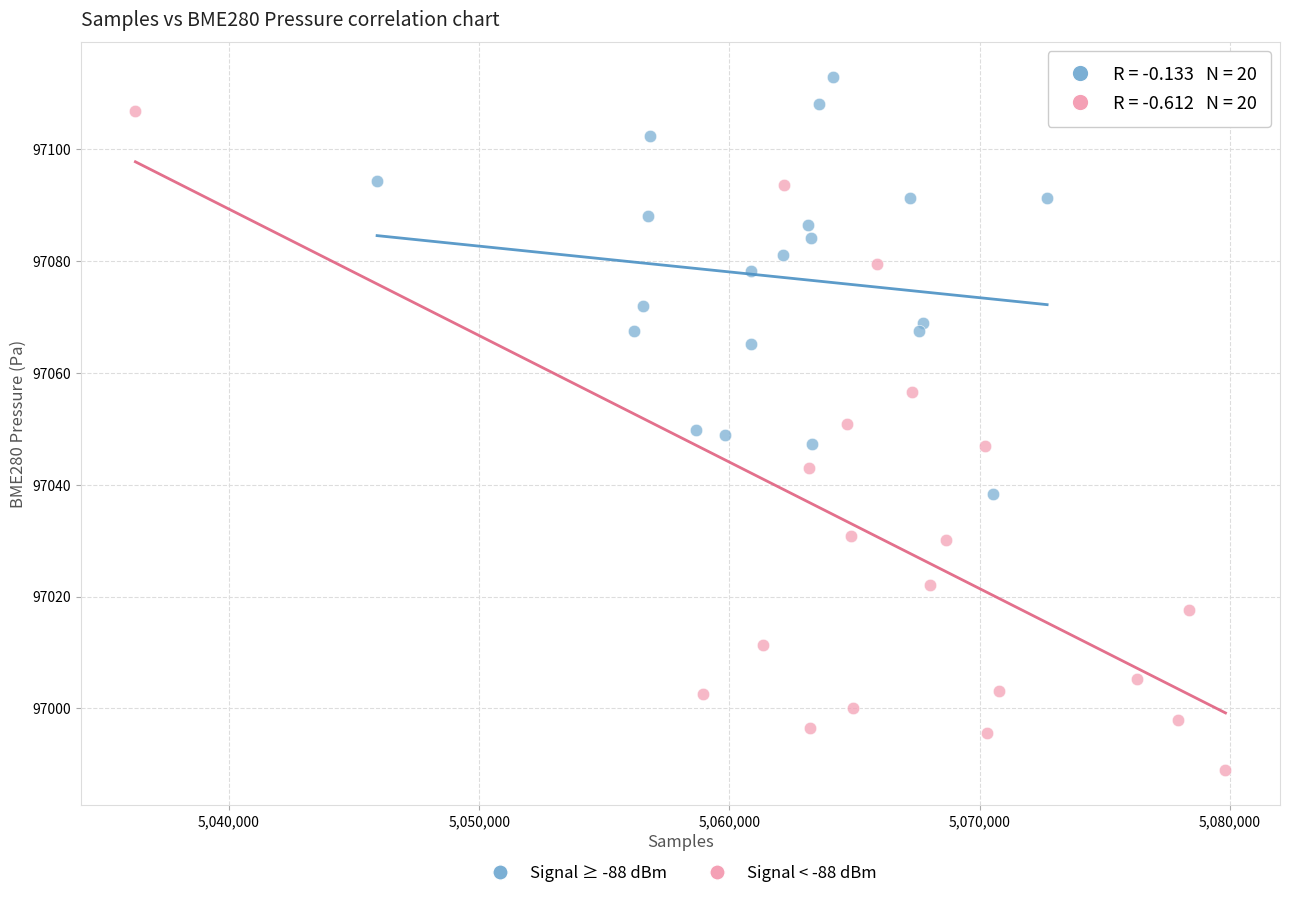

Which series reaches the maximum Y coordinate?

Signal ≥ -88 dBm